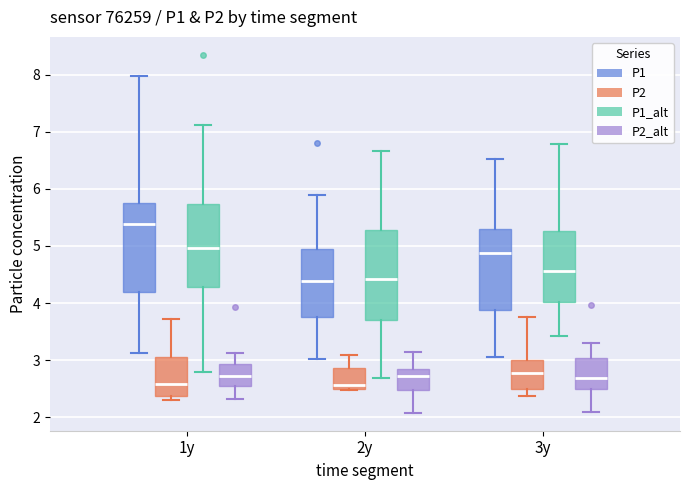

Reading left to right, transcribe this box plot: for each box, give where its median line is, the range the box spans, and where its two whiskers end, as read against the y-axis. The values are not printed on the chart, so give them approximately, as read against the axis.

1y (P1): median 5.4, box 4.2 to 5.8, whiskers 3.1 to 8.0
1y (P2): median 2.6, box 2.4 to 3.1, whiskers 2.3 to 3.7
1y (P1_alt): median 5.0, box 4.3 to 5.7, whiskers 2.8 to 7.1
1y (P2_alt): median 2.7, box 2.6 to 2.9, whiskers 2.3 to 3.1
2y (P1): median 4.4, box 3.8 to 5.0, whiskers 3.0 to 5.9
2y (P2): median 2.6, box 2.5 to 2.9, whiskers 2.5 to 3.1
2y (P1_alt): median 4.4, box 3.7 to 5.3, whiskers 2.7 to 6.7
2y (P2_alt): median 2.7, box 2.5 to 2.9, whiskers 2.1 to 3.1
3y (P1): median 4.9, box 3.9 to 5.3, whiskers 3.1 to 6.5
3y (P2): median 2.8, box 2.5 to 3.0, whiskers 2.4 to 3.8
3y (P1_alt): median 4.6, box 4.0 to 5.3, whiskers 3.4 to 6.8
3y (P2_alt): median 2.7, box 2.5 to 3.0, whiskers 2.1 to 3.3